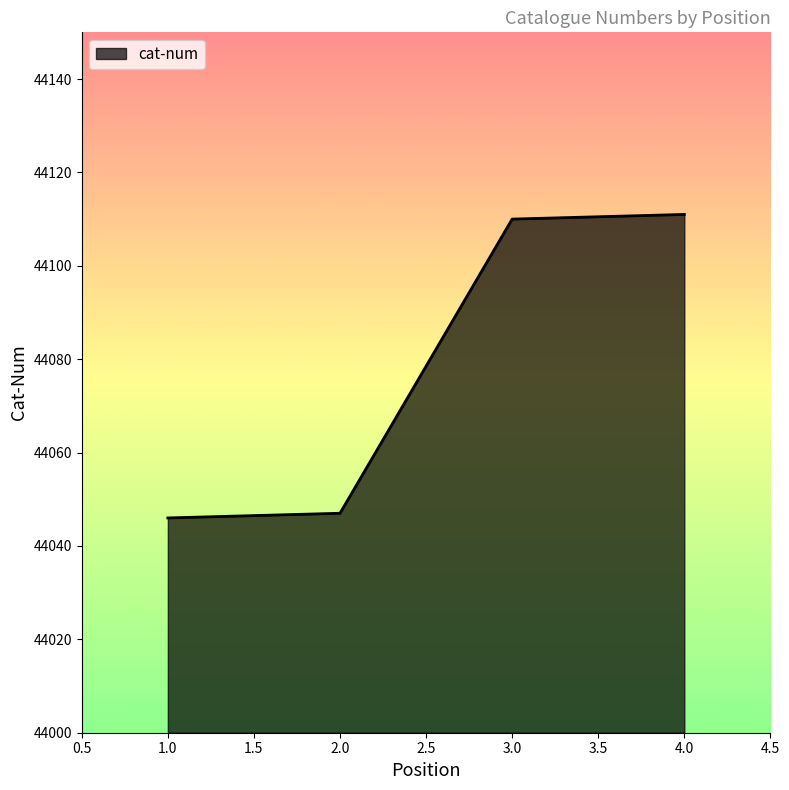

Reading left to right, list all the values displayed in this chart.

44046	44047	44110	44111